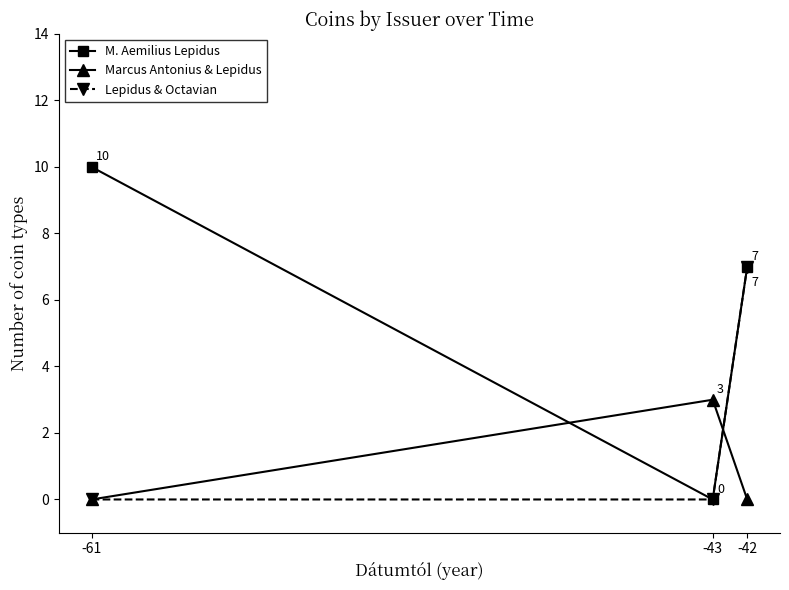

What is the difference between the maximum and minimum values in the Marcus Antonius & Lepidus series?

3